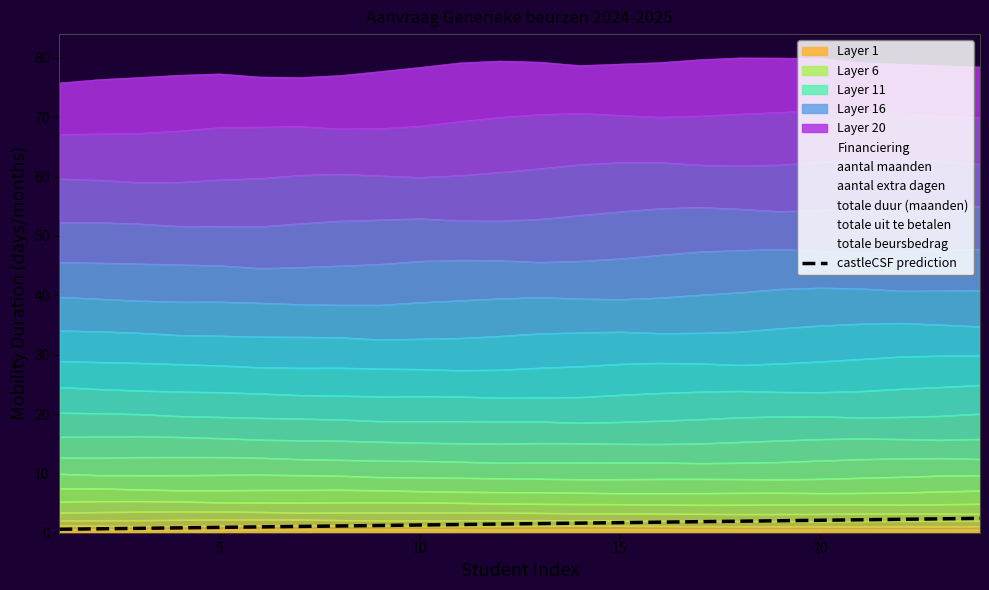

How many lines are shown in the chart?

1